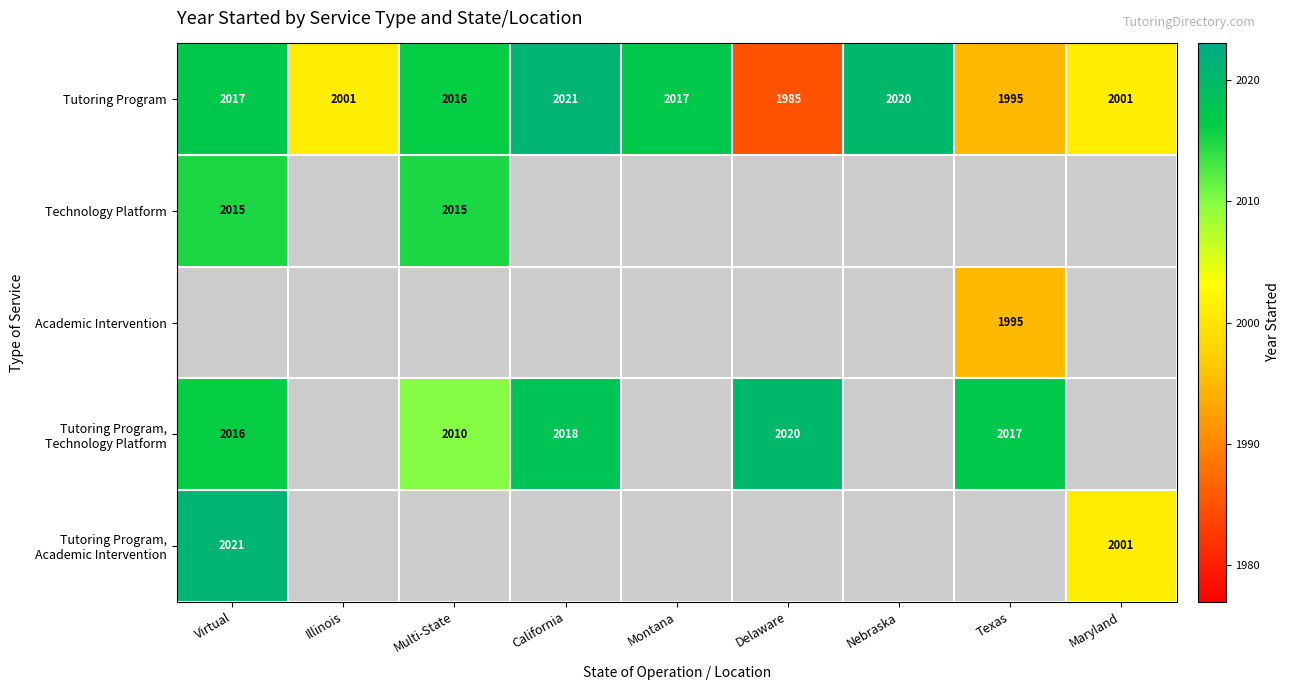

What is the average value of the Tutoring Program series?

2008